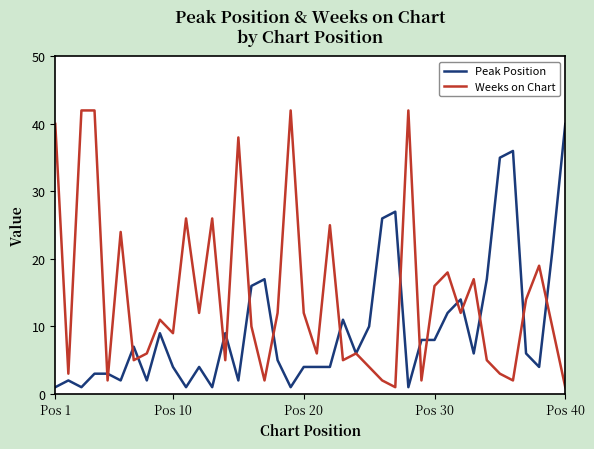

Reading left to right, transcribe all the data shown in this chart.

Peak Position: 1	2	1	3	3	2	7	2	9	4	1	4	1	9	2	16	17	5	1	4	4	4	11	6	10	26	27	1	8	8	12	14	6	17	35	36	6	4	21	40
Weeks on Chart: 40	3	42	42	2	24	5	6	11	9	26	12	26	5	38	10	2	12	42	12	6	25	5	6	4	2	1	42	2	16	18	12	17	5	3	2	14	19	10	1